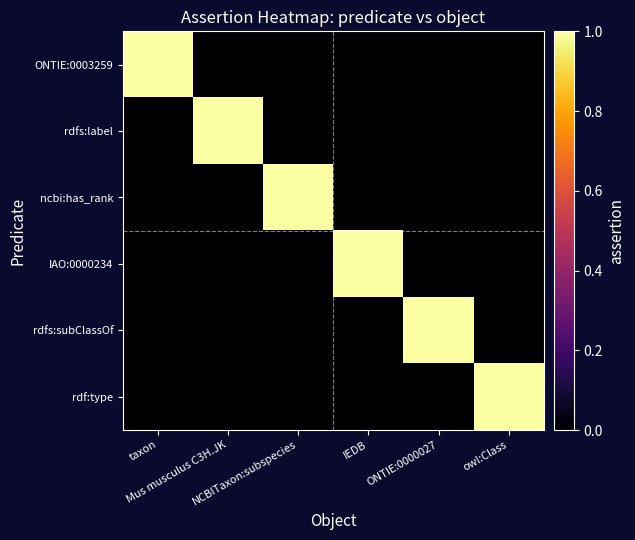

How many data points does each series have?

6